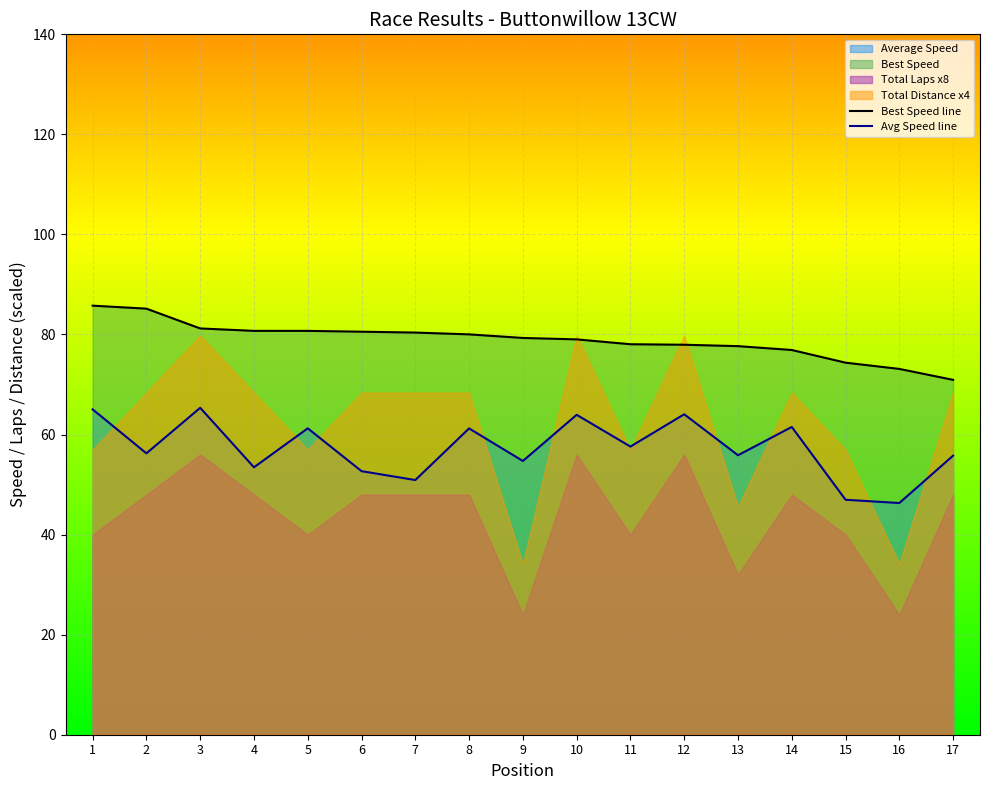

How many data points in Avg Speed line are less than 56?

8